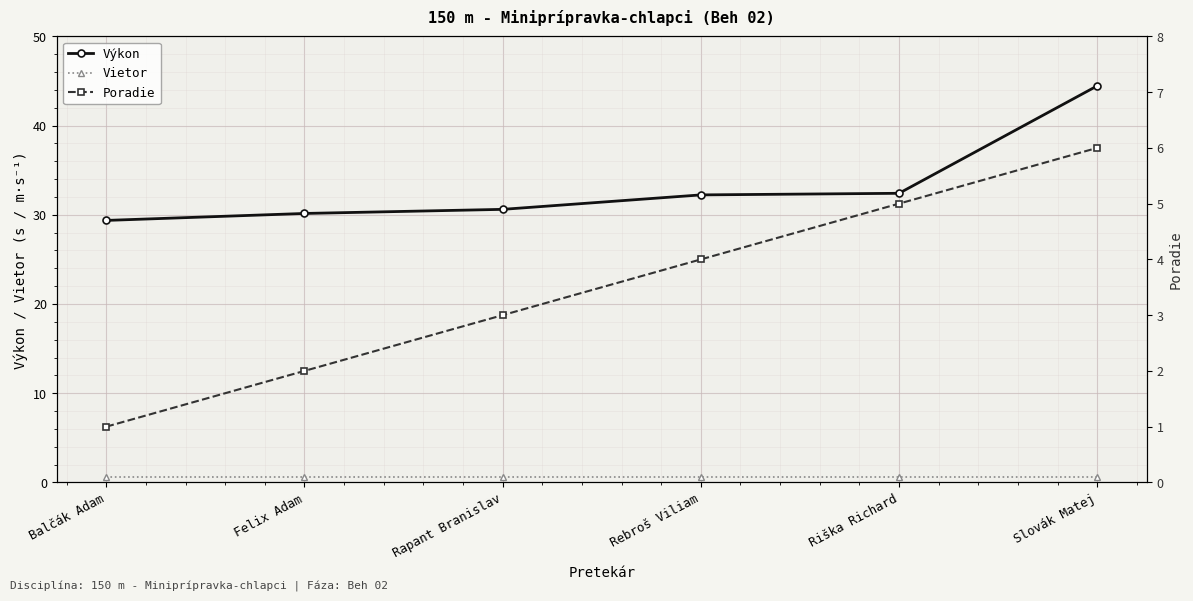

What is the average value of the Vietor series?

0.6